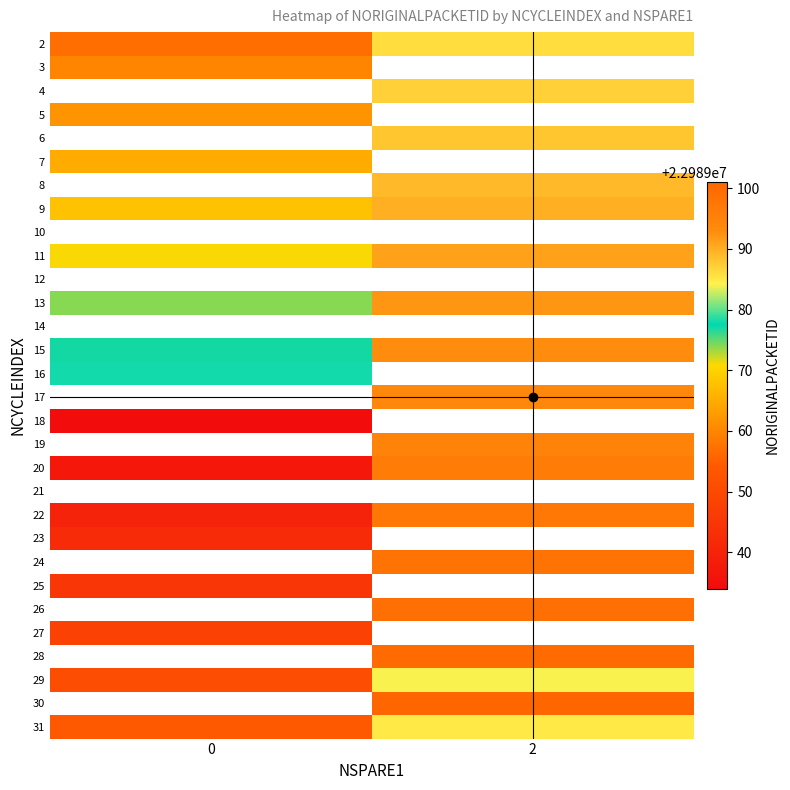

How many distinct data groups are displayed?

30